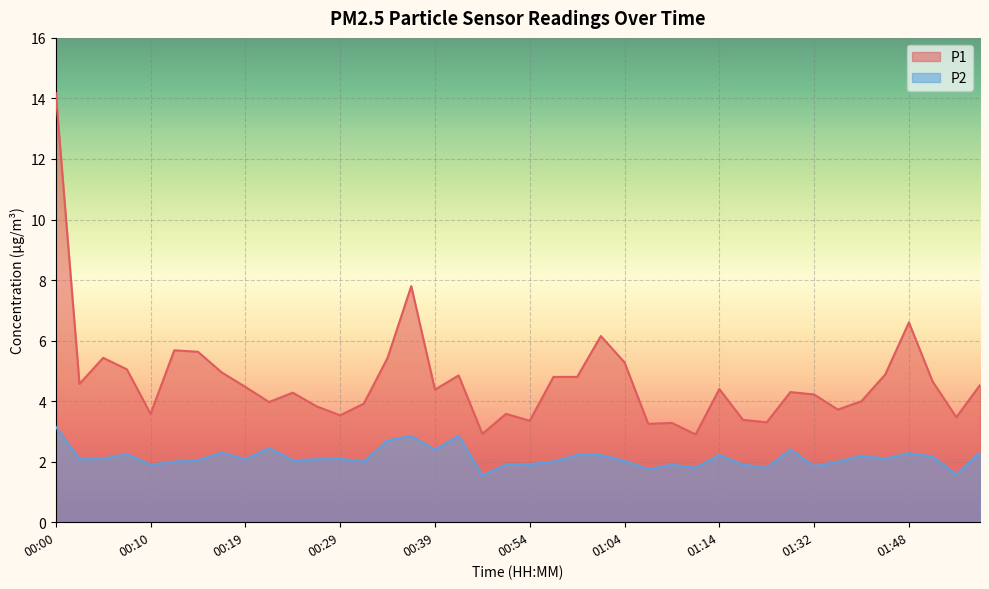

How many interior local valleys does the P2 series have?

13